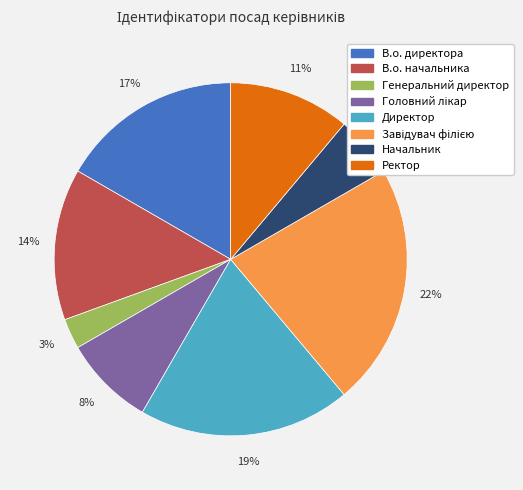

What is the smallest slice in the pie chart?

Генеральний директор